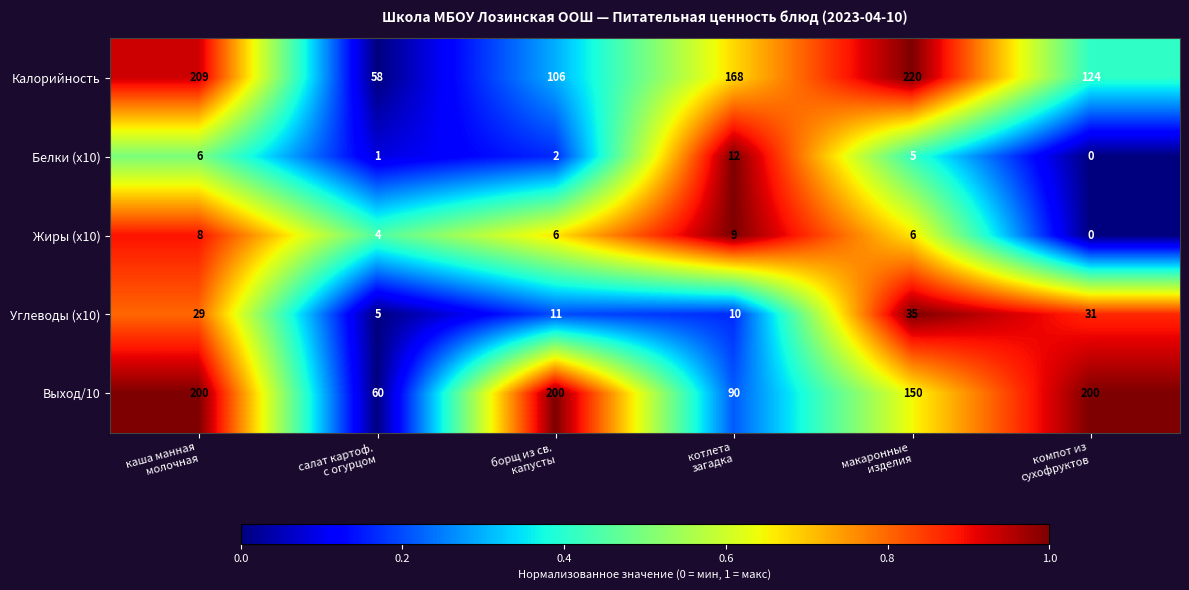

Rank the series by their maximum value, from highest to lowest.

Калорийность, Выход/10, Углеводы (x10), Белки (x10), Жиры (x10)